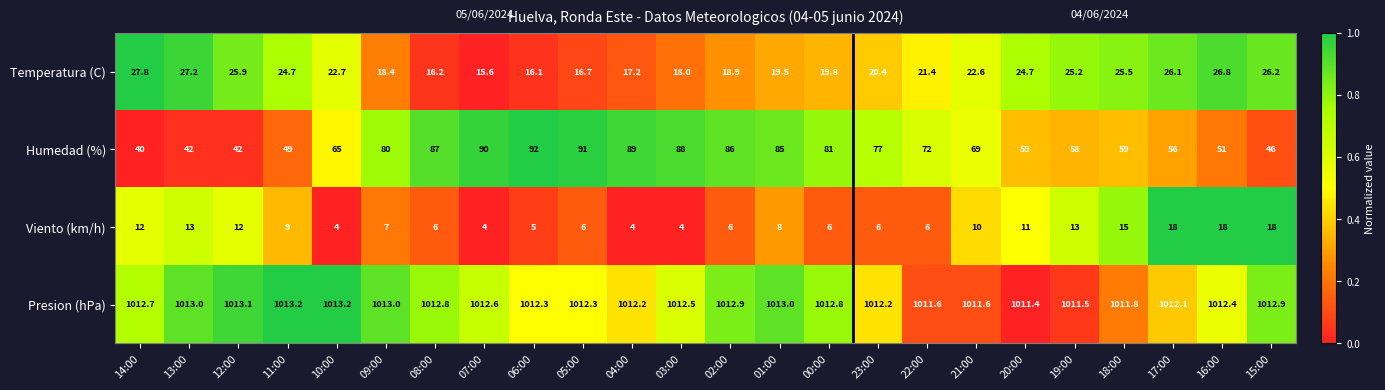

Count the number of categories in the chart.

24